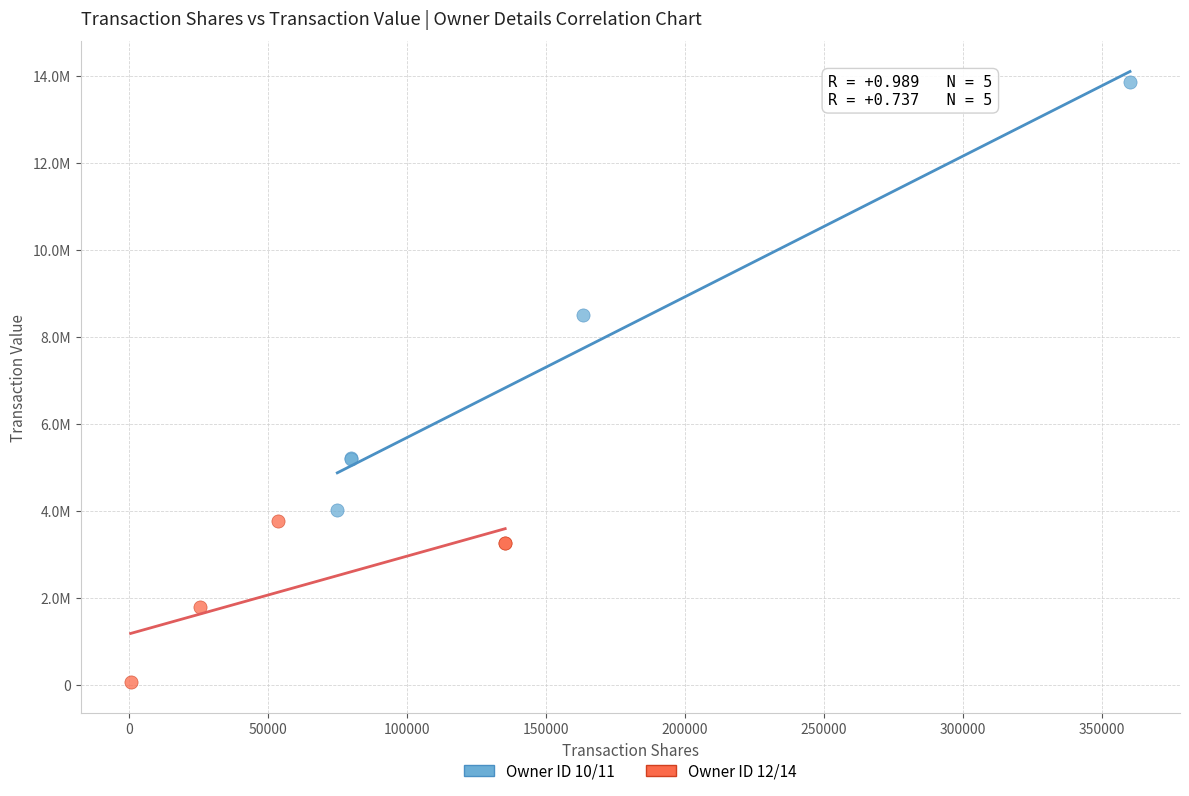

What are all the series names shown in the legend?

Owner ID 10/11, Owner ID 12/14